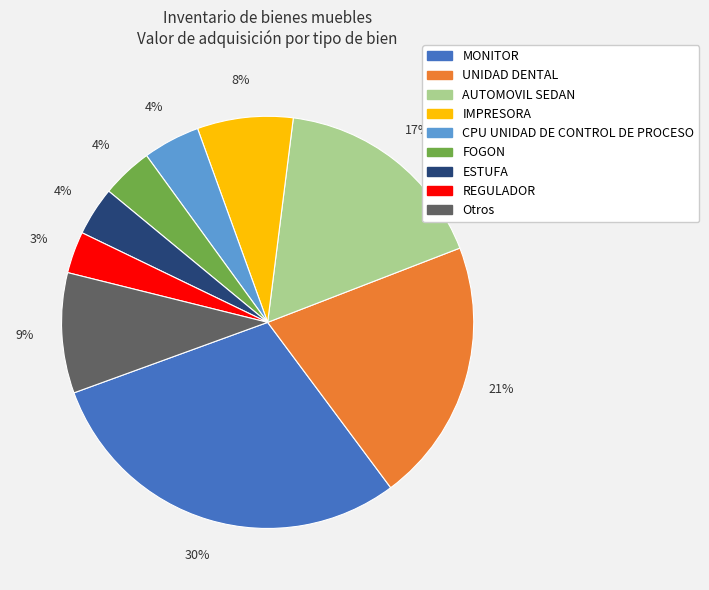

How many slices are in this pie chart?

9